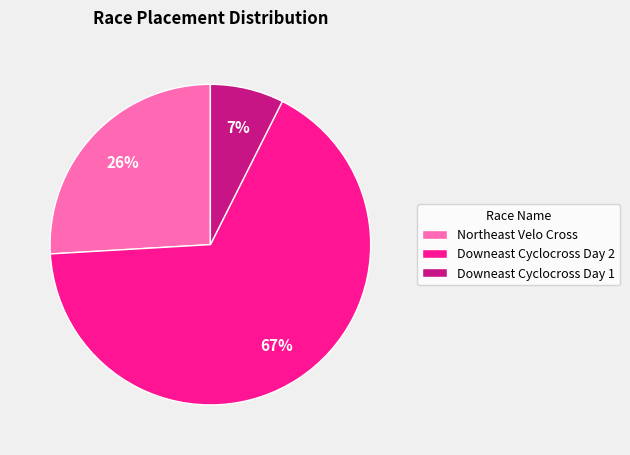

Approximately how many times larger is the value at Northeast Velo Cross compared to Downeast Cyclocross Day 2?

0.4